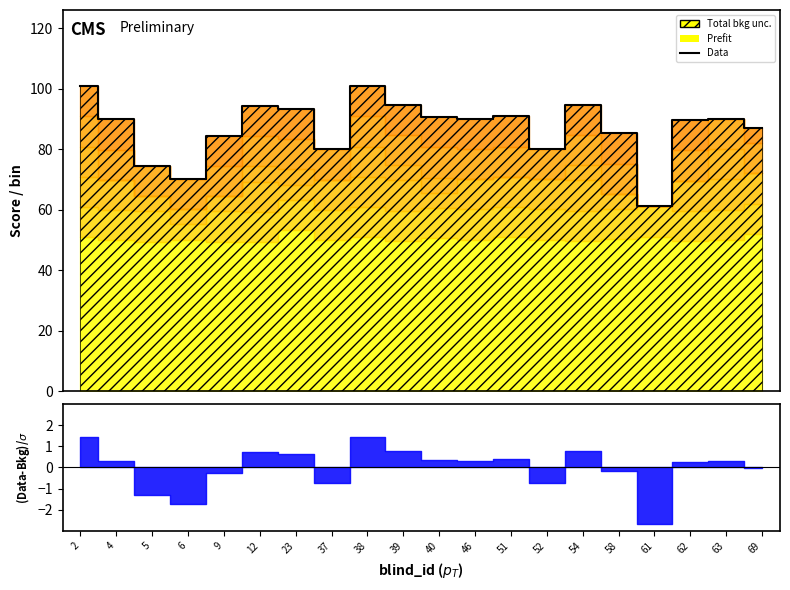

What is the sum of all values?

1741.7